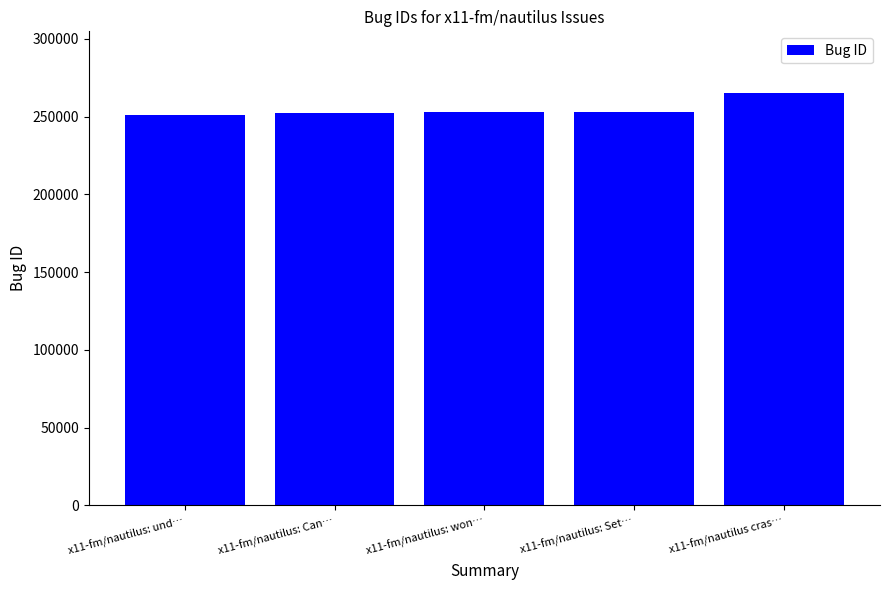

What value does the data have at x11-fm/nautilus: won…, to the nearest 10?

252720